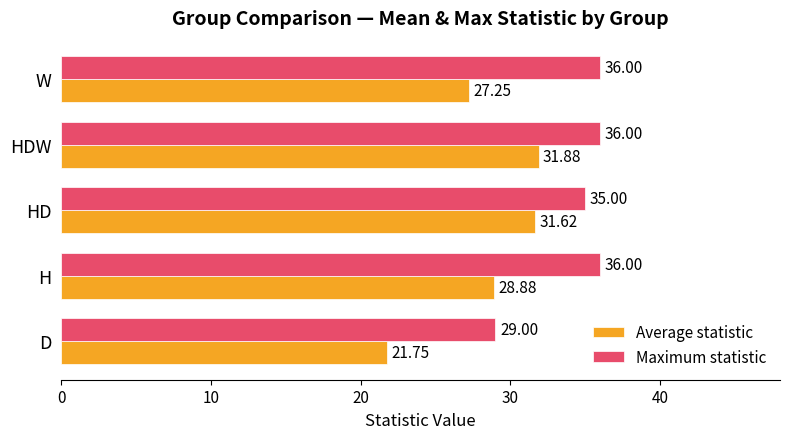

At how many categories does at least one series exceed 31?

4